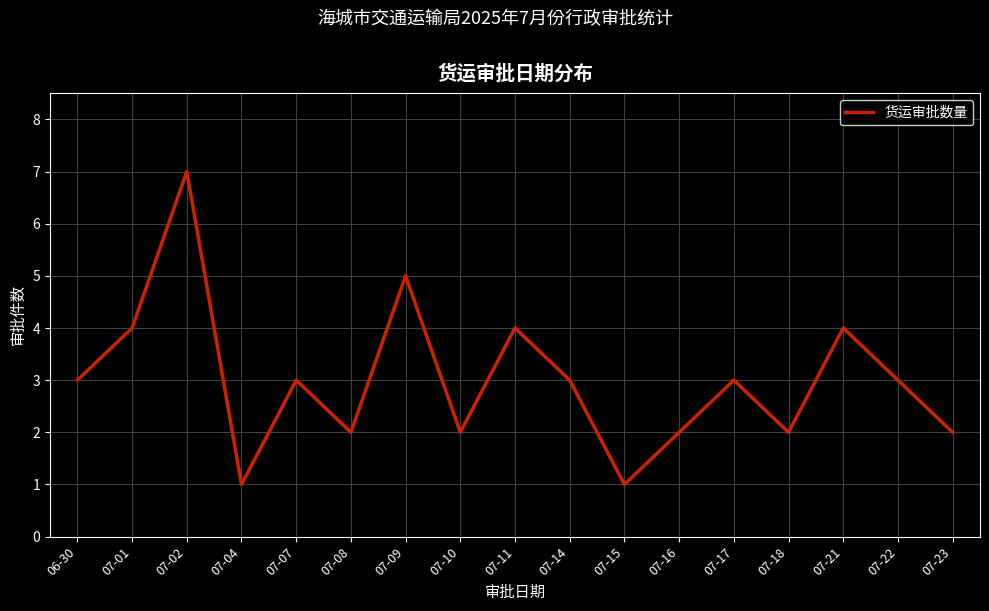

What is the greatest value displayed?

7